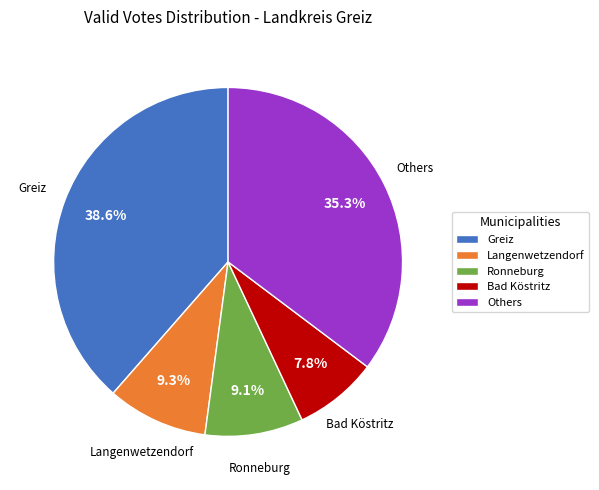

What is the smallest slice in the pie chart?

Bad Köstritz